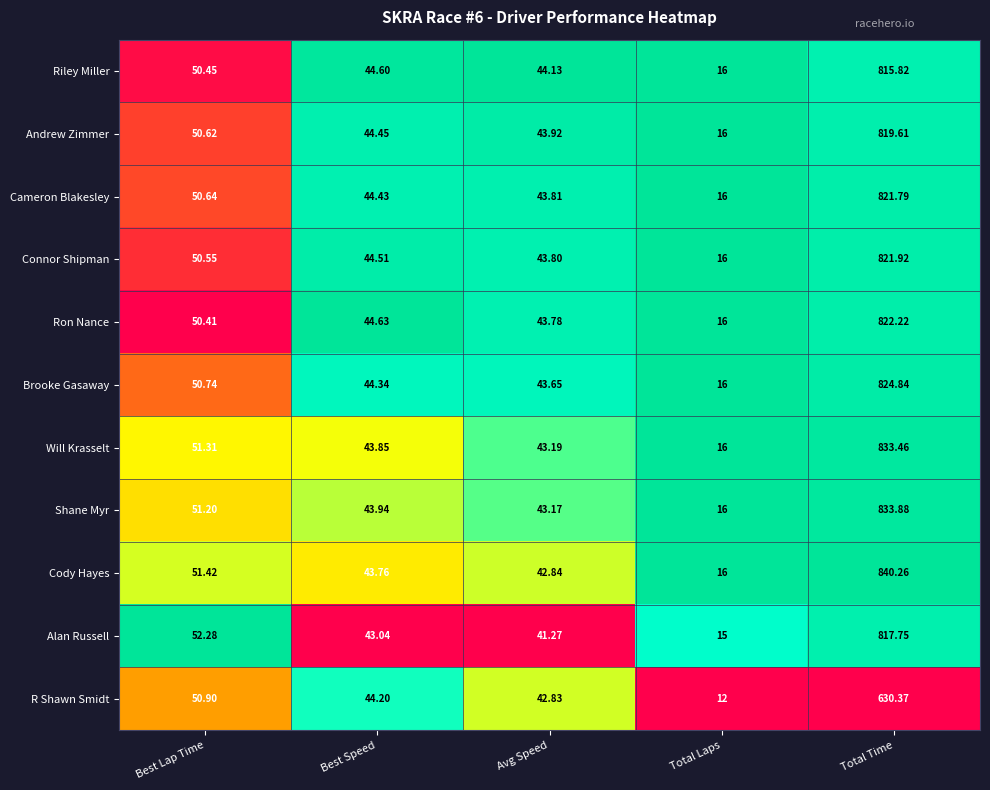

Rank the categories by Shane Myr value from lowest to highest.

Total Laps, Avg Speed, Best Speed, Best Lap Time, Total Time